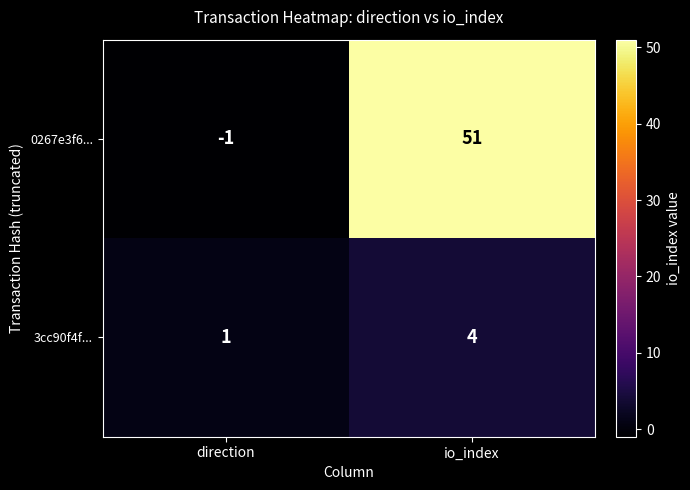

What value does the 3cc90f4f... series have at io_index?

4